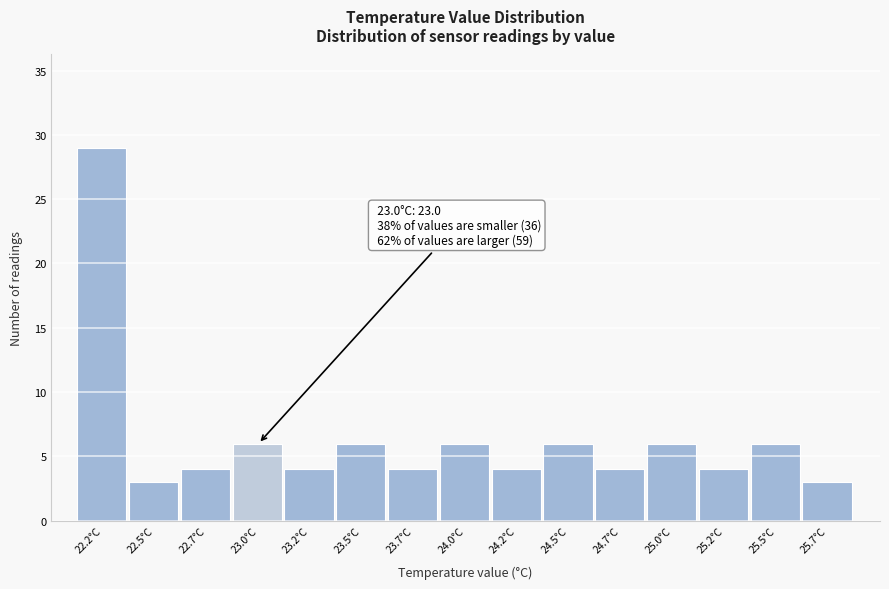

Reading left to right, extract all data points from this chart.

22.2°C=29	22.5°C=3	22.7°C=4	23.0°C=6	23.2°C=4	23.5°C=6	23.7°C=4	24.0°C=6	24.2°C=4	24.5°C=6	24.7°C=4	25.0°C=6	25.2°C=4	25.5°C=6	25.7°C=3